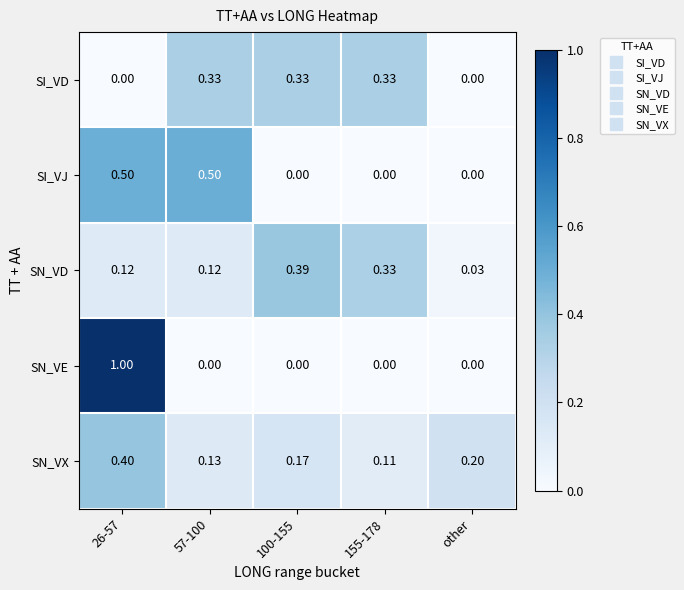

Which series has the largest total across all categories?

SN_VX